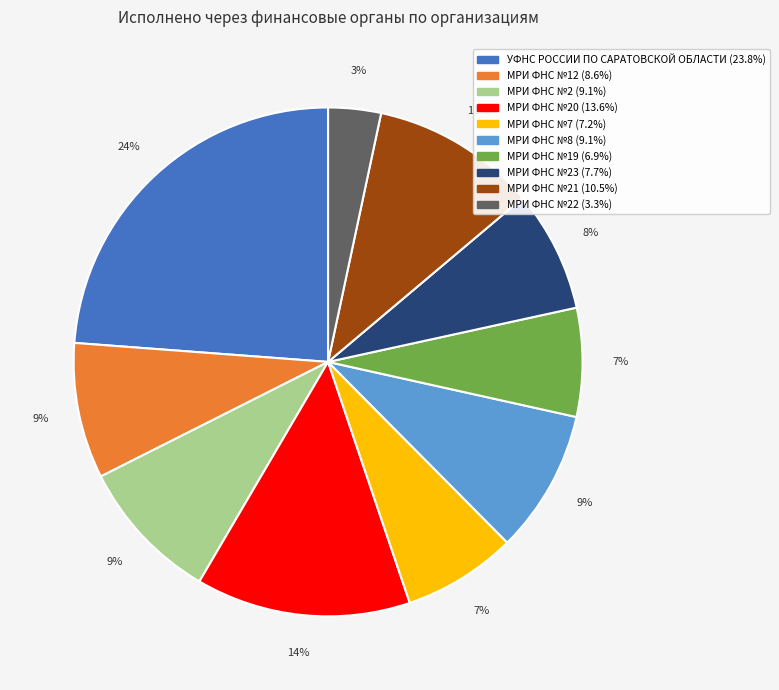

To the nearest percent, what is the average slice percentage?

10%